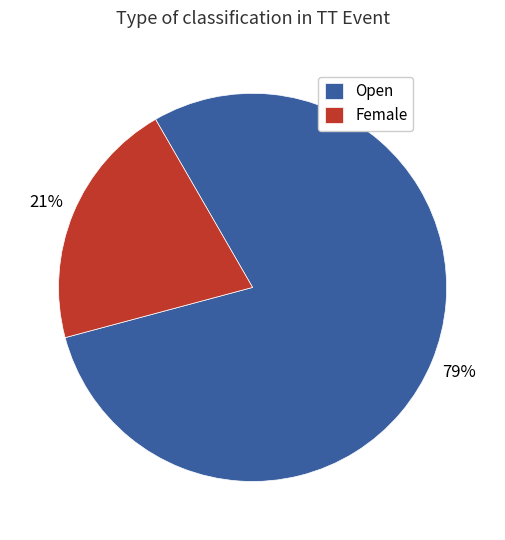

Is there a majority slice in this chart?

Yes